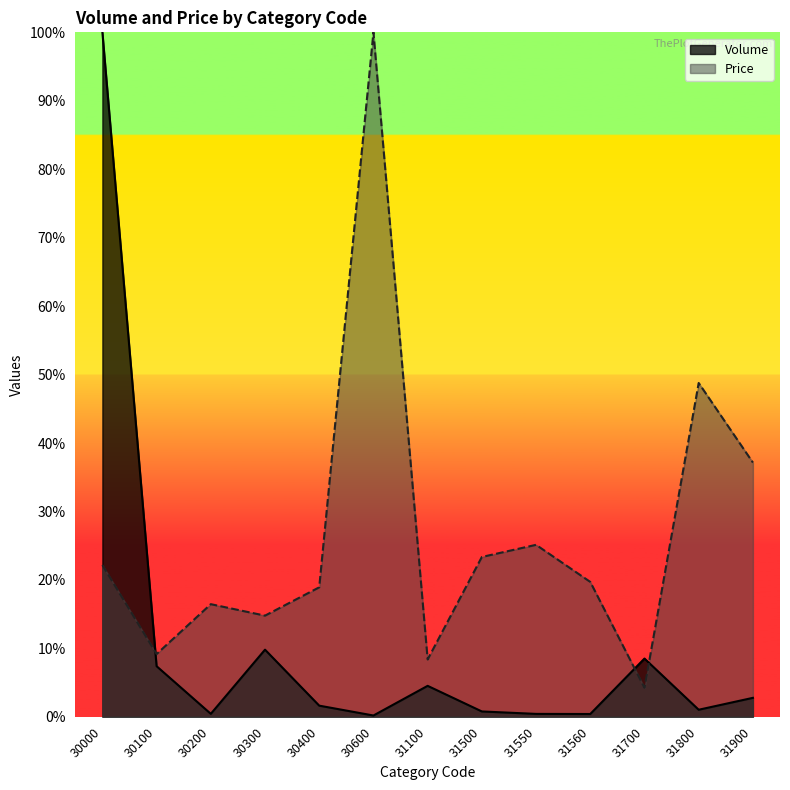

What is the difference between the highest and lowest values at 30300?

5.0